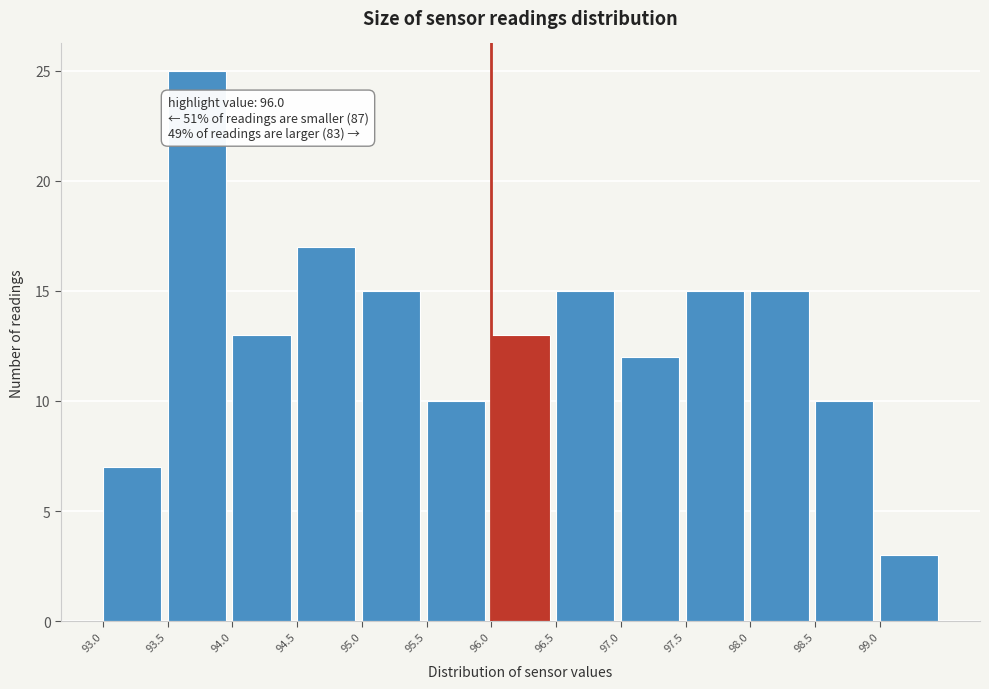

Which range on the x-axis has the tallest bar?

93.5 to 94.0